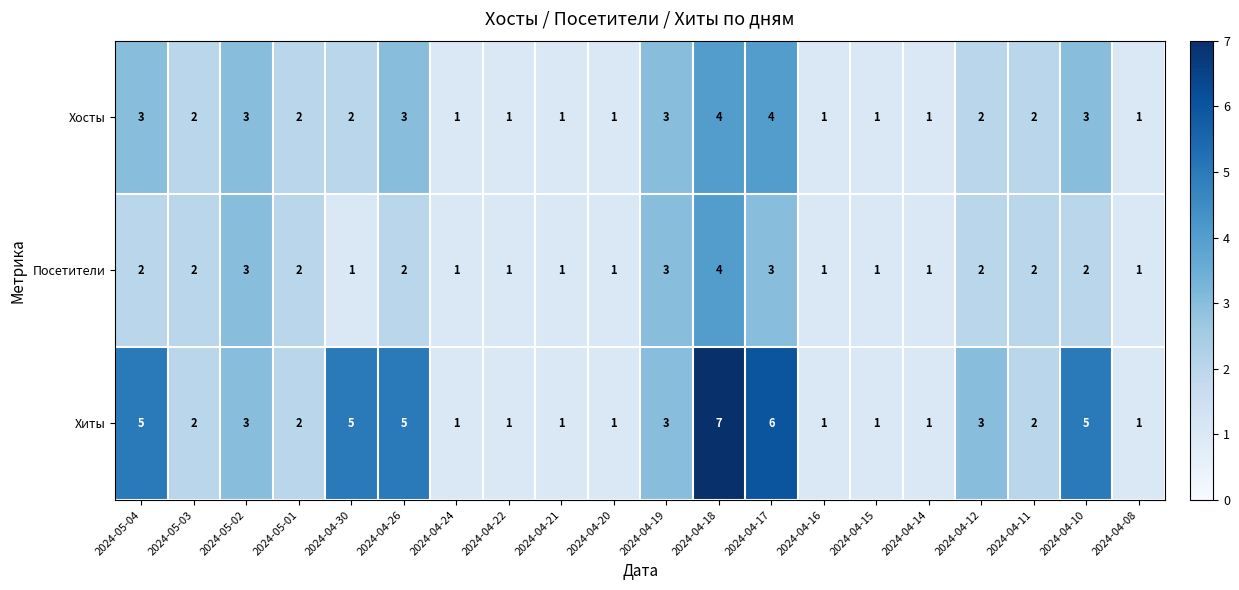

Count the Хиты values in the range 1 to 5.

18